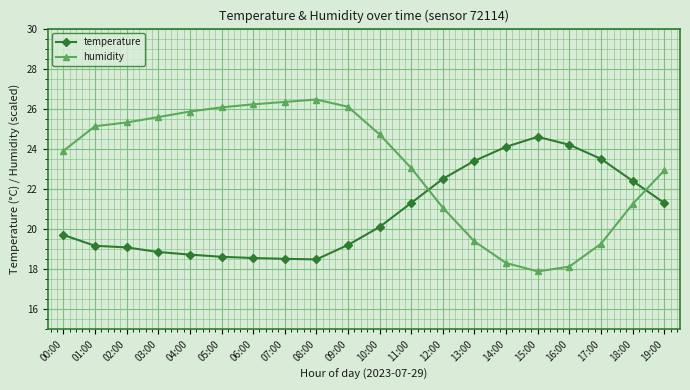

List the series in order of their peak value, lowest first.

temperature, humidity